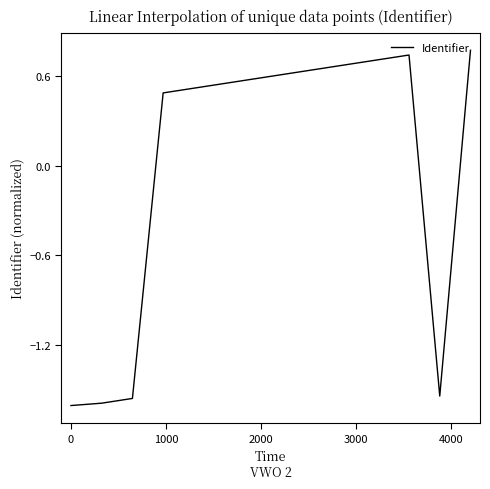

What is the difference between the maximum and minimum values?

2.4